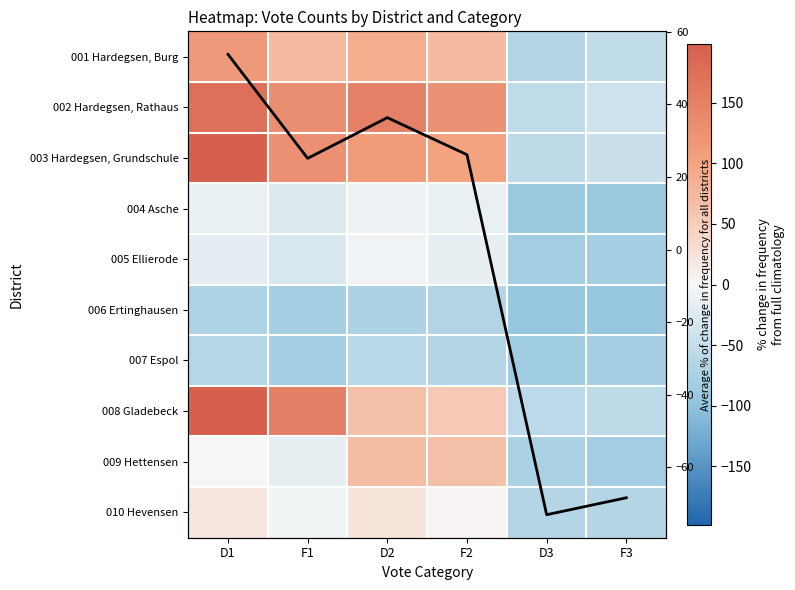

The 004 Asche series shows -17.9 at D1. True or false?

False